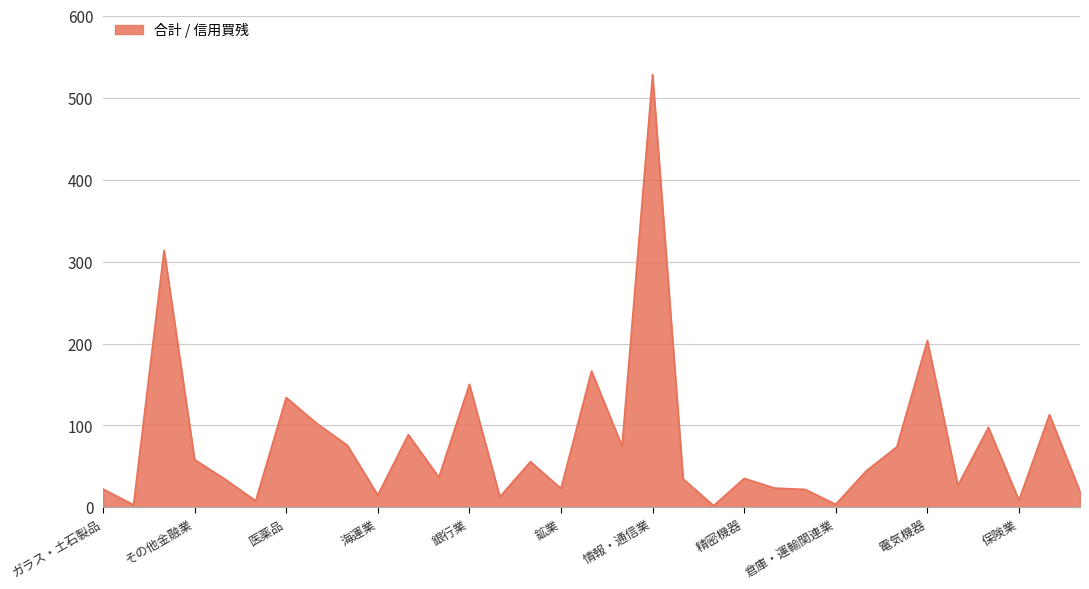

Does the chart have visible grid lines?

Yes